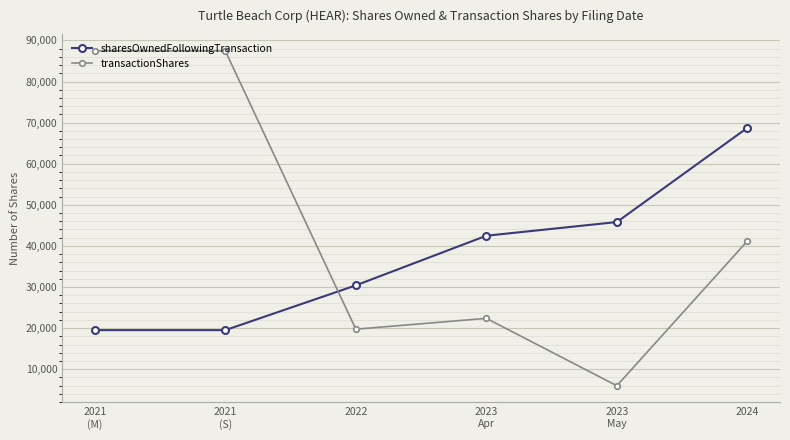

At how many categories does at least one series exceed 63619?

3